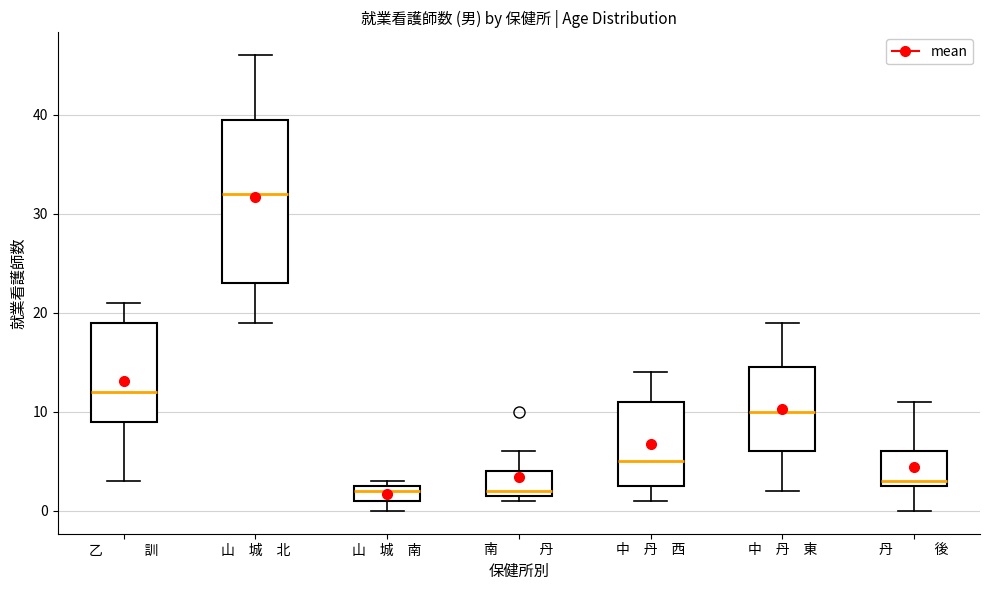

Which box has the highest median line?

山 城 北